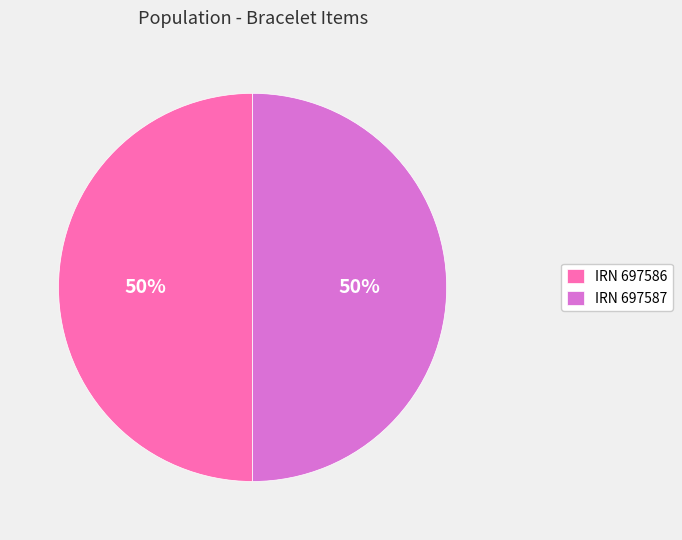

To the nearest percent, what percentage of the pie is IRN 697586?

50%